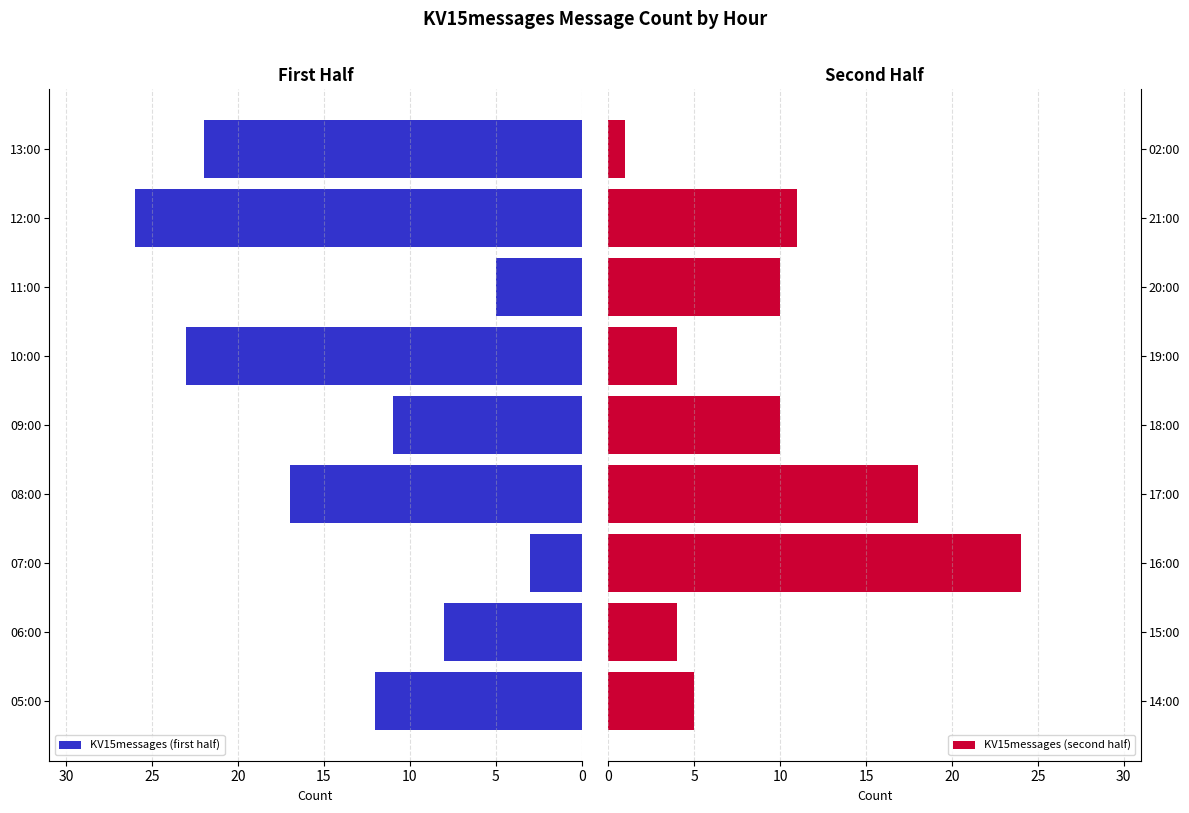

What is the highest value of the KV15messages (second half) series?

24